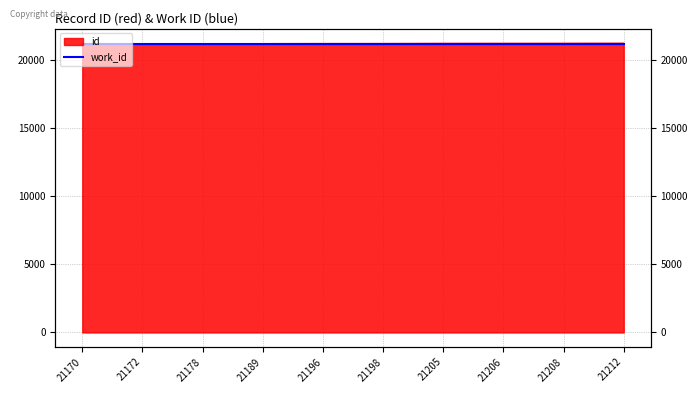

Rank the categories by value from highest to lowest.

21212, 21208, 21206, 21205, 21198, 21196, 21189, 21178, 21172, 21170